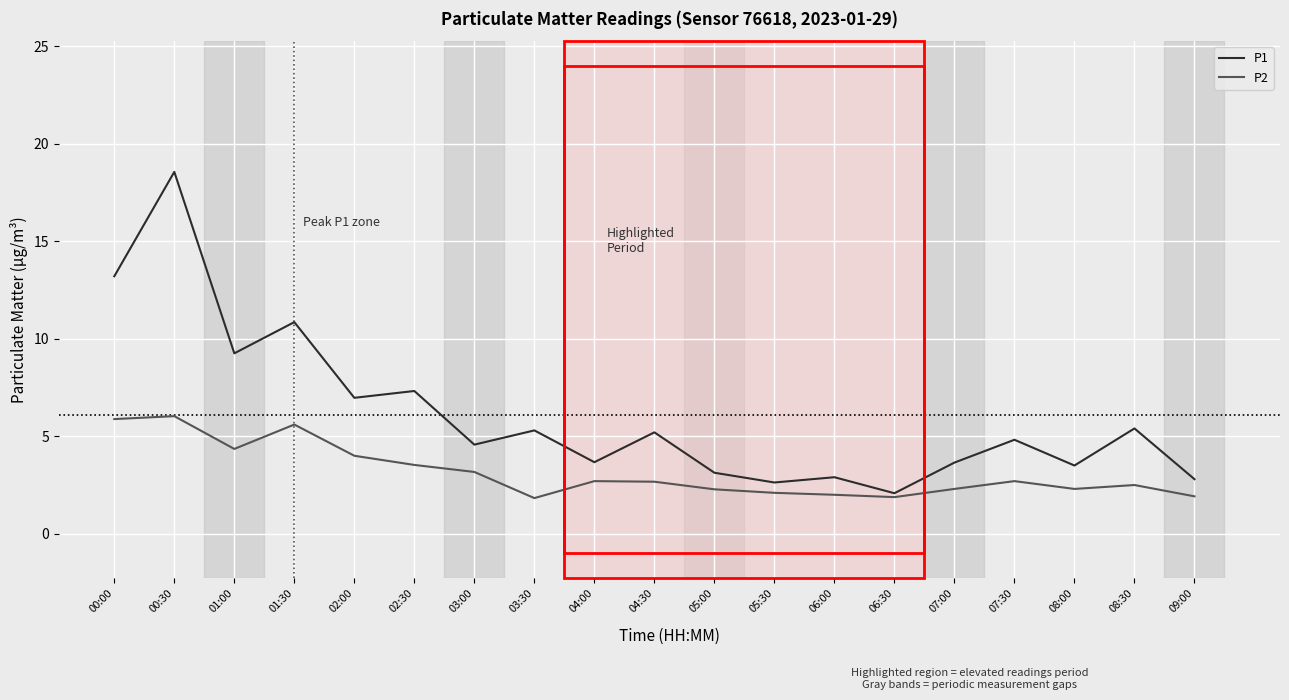

List the series in order of their peak value, highest first.

P1, P2